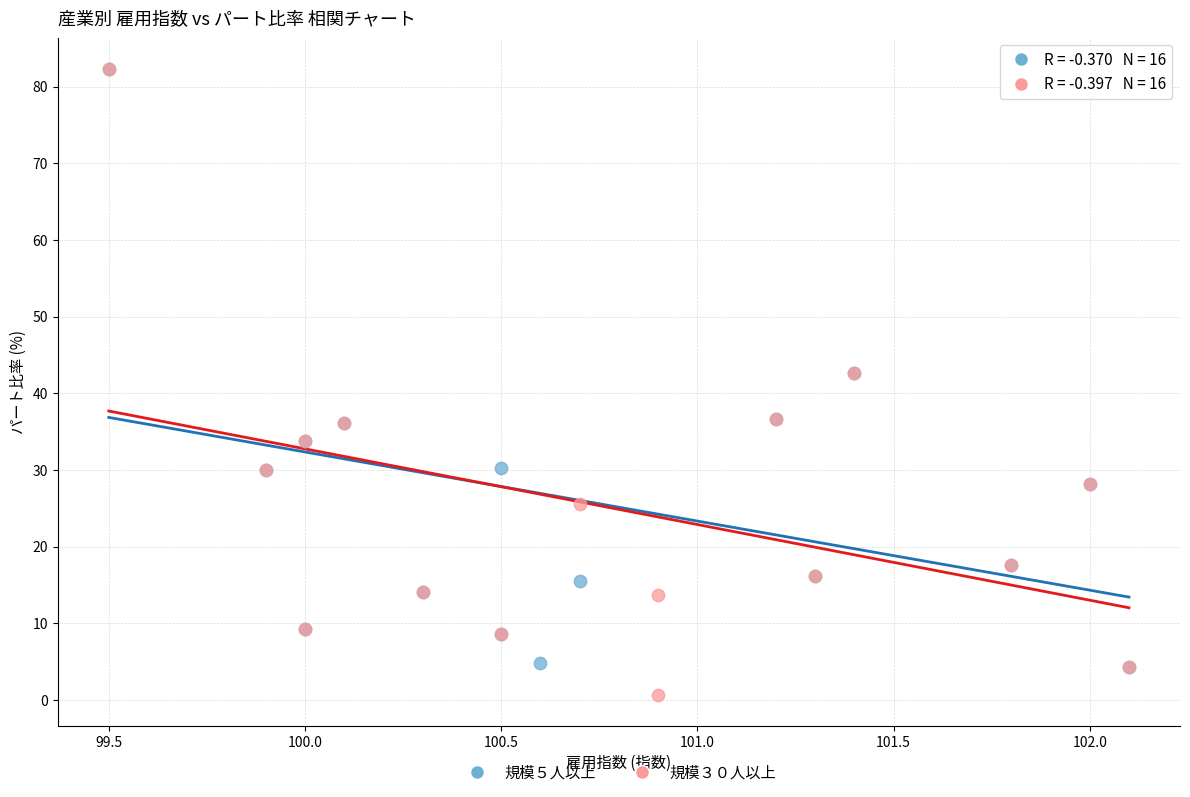

Which series reaches the minimum Y coordinate?

規模３０人以上